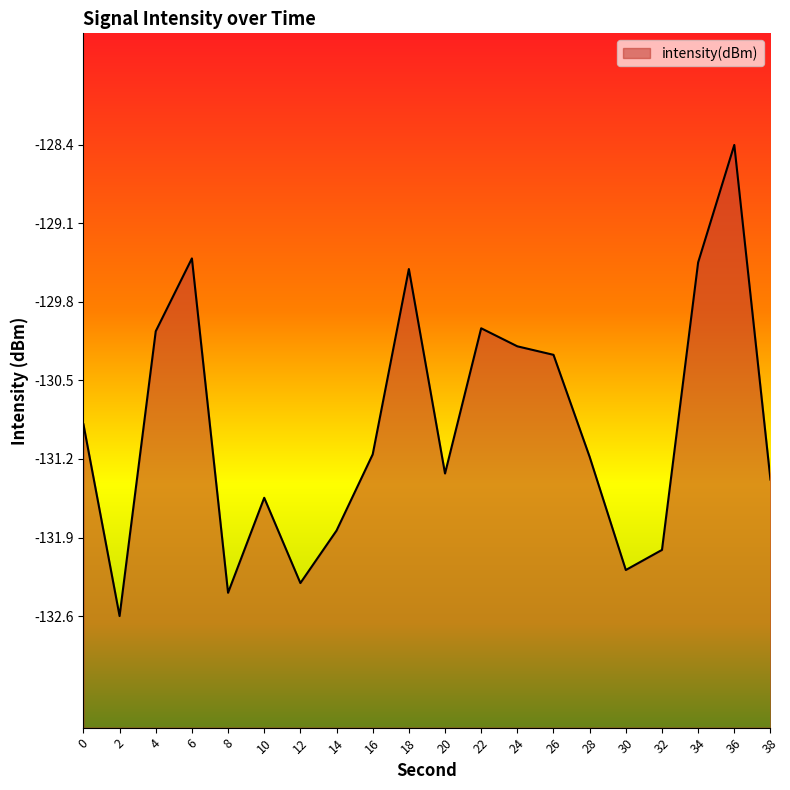

How many interior local peaks (higher than both neighbors) does the data have?

5